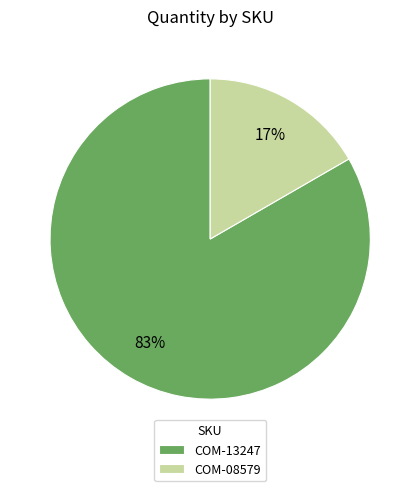

How many segments does this pie chart have?

2